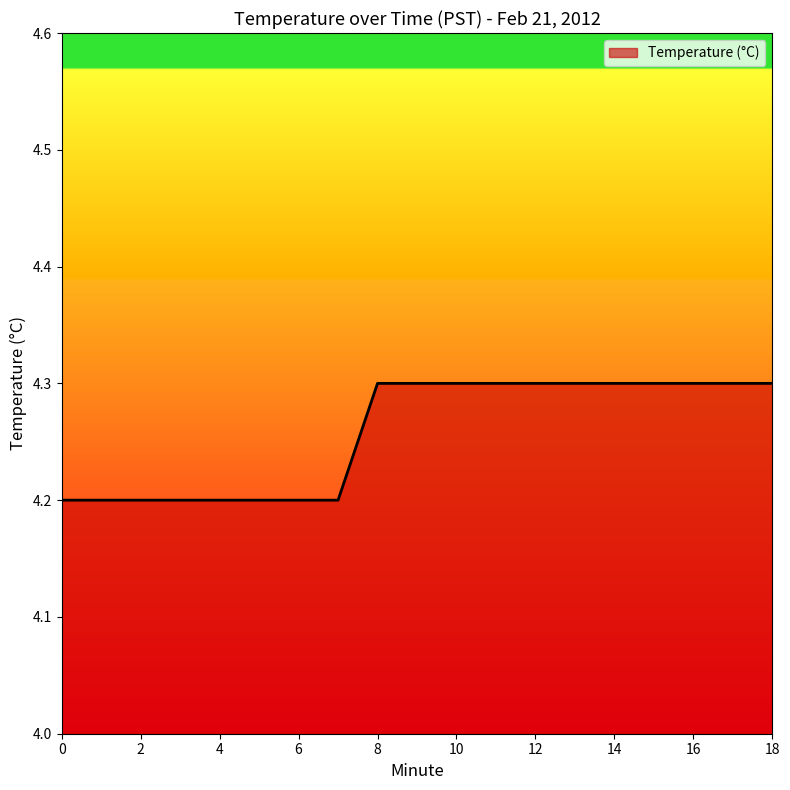

Does the chart display data point markers on the line(s)?

No